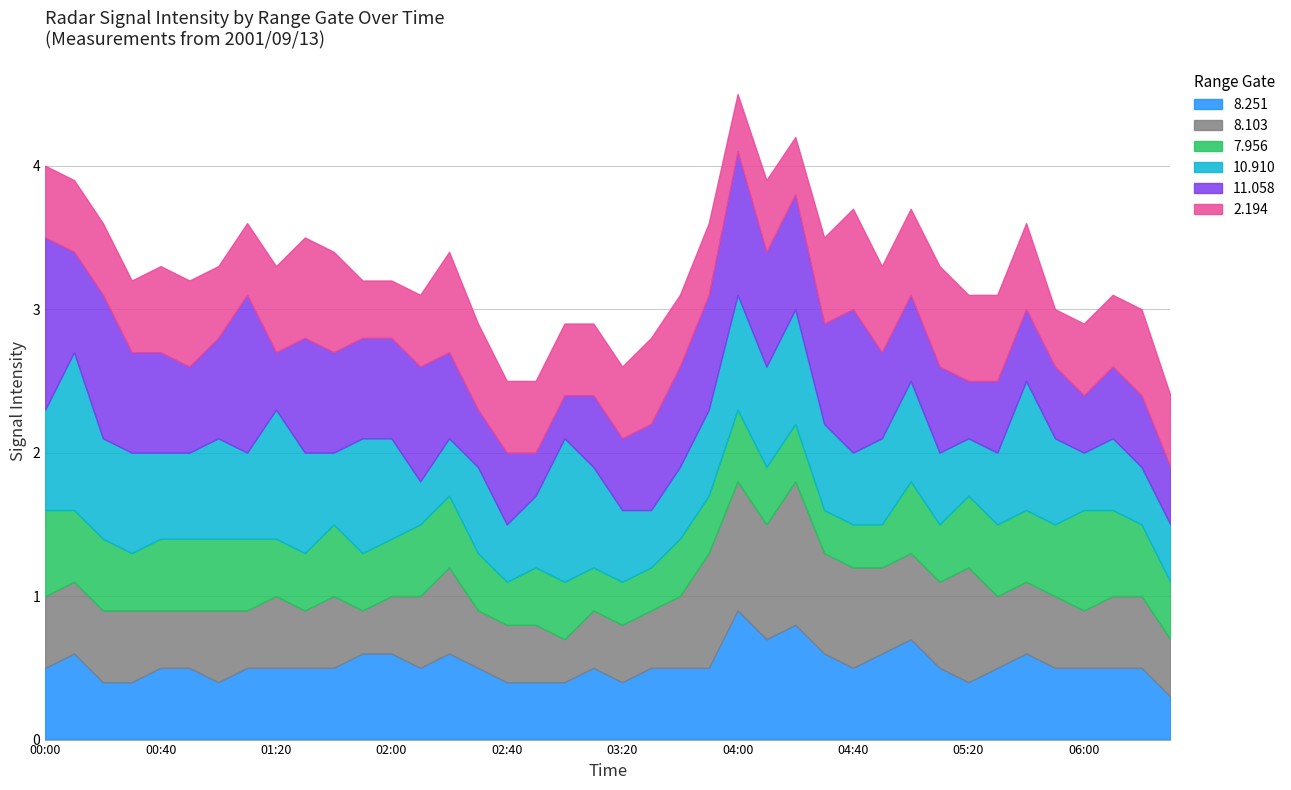

Reading left to right, list all the values displayed in this chart.

8.251: 2001/09/13 00:00=0.5	2001/09/13 00:10=0.6	2001/09/13 00:20=0.4	2001/09/13 00:30=0.4	2001/09/13 00:40=0.5	2001/09/13 00:50=0.5	2001/09/13 01:00=0.4	2001/09/13 01:10=0.5	2001/09/13 01:20=0.5	2001/09/13 01:30=0.5	2001/09/13 01:40=0.5	2001/09/13 01:50=0.6	2001/09/13 02:00=0.6	2001/09/13 02:10=0.5	2001/09/13 02:20=0.6	2001/09/13 02:30=0.5	2001/09/13 02:40=0.4	2001/09/13 02:50=0.4	2001/09/13 03:00=0.4	2001/09/13 03:10=0.5	2001/09/13 03:20=0.4	2001/09/13 03:30=0.5	2001/09/13 03:40=0.5	2001/09/13 03:50=0.5	2001/09/13 04:00=0.9	2001/09/13 04:10=0.7	2001/09/13 04:20=0.8	2001/09/13 04:30=0.6	2001/09/13 04:40=0.5	2001/09/13 04:50=0.6	2001/09/13 05:00=0.7	2001/09/13 05:10=0.5	2001/09/13 05:20=0.4	2001/09/13 05:30=0.5	2001/09/13 05:40=0.6	2001/09/13 05:50=0.5	2001/09/13 06:00=0.5	2001/09/13 06:10=0.5	2001/09/13 06:20=0.5	2001/09/13 06:30=0.3
8.103: 2001/09/13 00:00=0.5	2001/09/13 00:10=0.5	2001/09/13 00:20=0.5	2001/09/13 00:30=0.5	2001/09/13 00:40=0.4	2001/09/13 00:50=0.4	2001/09/13 01:00=0.5	2001/09/13 01:10=0.4	2001/09/13 01:20=0.5	2001/09/13 01:30=0.4	2001/09/13 01:40=0.5	2001/09/13 01:50=0.3	2001/09/13 02:00=0.4	2001/09/13 02:10=0.5	2001/09/13 02:20=0.6	2001/09/13 02:30=0.4	2001/09/13 02:40=0.4	2001/09/13 02:50=0.4	2001/09/13 03:00=0.3	2001/09/13 03:10=0.4	2001/09/13 03:20=0.4	2001/09/13 03:30=0.4	2001/09/13 03:40=0.5	2001/09/13 03:50=0.8	2001/09/13 04:00=0.9	2001/09/13 04:10=0.8	2001/09/13 04:20=1.0	2001/09/13 04:30=0.7	2001/09/13 04:40=0.7	2001/09/13 04:50=0.6	2001/09/13 05:00=0.6	2001/09/13 05:10=0.6	2001/09/13 05:20=0.8	2001/09/13 05:30=0.5	2001/09/13 05:40=0.5	2001/09/13 05:50=0.5	2001/09/13 06:00=0.4	2001/09/13 06:10=0.5	2001/09/13 06:20=0.5	2001/09/13 06:30=0.4
7.956: 2001/09/13 00:00=0.6	2001/09/13 00:10=0.5	2001/09/13 00:20=0.5	2001/09/13 00:30=0.4	2001/09/13 00:40=0.5	2001/09/13 00:50=0.5	2001/09/13 01:00=0.5	2001/09/13 01:10=0.5	2001/09/13 01:20=0.4	2001/09/13 01:30=0.4	2001/09/13 01:40=0.5	2001/09/13 01:50=0.4	2001/09/13 02:00=0.4	2001/09/13 02:10=0.5	2001/09/13 02:20=0.5	2001/09/13 02:30=0.4	2001/09/13 02:40=0.3	2001/09/13 02:50=0.4	2001/09/13 03:00=0.4	2001/09/13 03:10=0.3	2001/09/13 03:20=0.3	2001/09/13 03:30=0.3	2001/09/13 03:40=0.4	2001/09/13 03:50=0.4	2001/09/13 04:00=0.5	2001/09/13 04:10=0.4	2001/09/13 04:20=0.4	2001/09/13 04:30=0.3	2001/09/13 04:40=0.3	2001/09/13 04:50=0.3	2001/09/13 05:00=0.5	2001/09/13 05:10=0.4	2001/09/13 05:20=0.5	2001/09/13 05:30=0.5	2001/09/13 05:40=0.5	2001/09/13 05:50=0.5	2001/09/13 06:00=0.7	2001/09/13 06:10=0.6	2001/09/13 06:20=0.5	2001/09/13 06:30=0.4
10.910: 2001/09/13 00:00=0.7	2001/09/13 00:10=1.1	2001/09/13 00:20=0.7	2001/09/13 00:30=0.7	2001/09/13 00:40=0.6	2001/09/13 00:50=0.6	2001/09/13 01:00=0.7	2001/09/13 01:10=0.6	2001/09/13 01:20=0.9	2001/09/13 01:30=0.7	2001/09/13 01:40=0.5	2001/09/13 01:50=0.8	2001/09/13 02:00=0.7	2001/09/13 02:10=0.3	2001/09/13 02:20=0.4	2001/09/13 02:30=0.6	2001/09/13 02:40=0.4	2001/09/13 02:50=0.5	2001/09/13 03:00=1.0	2001/09/13 03:10=0.7	2001/09/13 03:20=0.5	2001/09/13 03:30=0.4	2001/09/13 03:40=0.5	2001/09/13 03:50=0.6	2001/09/13 04:00=0.8	2001/09/13 04:10=0.7	2001/09/13 04:20=0.8	2001/09/13 04:30=0.6	2001/09/13 04:40=0.5	2001/09/13 04:50=0.6	2001/09/13 05:00=0.7	2001/09/13 05:10=0.5	2001/09/13 05:20=0.4	2001/09/13 05:30=0.5	2001/09/13 05:40=0.9	2001/09/13 05:50=0.6	2001/09/13 06:00=0.4	2001/09/13 06:10=0.5	2001/09/13 06:20=0.4	2001/09/13 06:30=0.4
11.058: 2001/09/13 00:00=1.2	2001/09/13 00:10=0.7	2001/09/13 00:20=1.0	2001/09/13 00:30=0.7	2001/09/13 00:40=0.7	2001/09/13 00:50=0.6	2001/09/13 01:00=0.7	2001/09/13 01:10=1.1	2001/09/13 01:20=0.4	2001/09/13 01:30=0.8	2001/09/13 01:40=0.7	2001/09/13 01:50=0.7	2001/09/13 02:00=0.7	2001/09/13 02:10=0.8	2001/09/13 02:20=0.6	2001/09/13 02:30=0.4	2001/09/13 02:40=0.5	2001/09/13 02:50=0.3	2001/09/13 03:00=0.3	2001/09/13 03:10=0.5	2001/09/13 03:20=0.5	2001/09/13 03:30=0.6	2001/09/13 03:40=0.7	2001/09/13 03:50=0.8	2001/09/13 04:00=1.0	2001/09/13 04:10=0.8	2001/09/13 04:20=0.8	2001/09/13 04:30=0.7	2001/09/13 04:40=1.0	2001/09/13 04:50=0.6	2001/09/13 05:00=0.6	2001/09/13 05:10=0.6	2001/09/13 05:20=0.4	2001/09/13 05:30=0.5	2001/09/13 05:40=0.5	2001/09/13 05:50=0.5	2001/09/13 06:00=0.4	2001/09/13 06:10=0.5	2001/09/13 06:20=0.5	2001/09/13 06:30=0.4
2.194: 2001/09/13 00:00=0.5	2001/09/13 00:10=0.5	2001/09/13 00:20=0.5	2001/09/13 00:30=0.5	2001/09/13 00:40=0.6	2001/09/13 00:50=0.6	2001/09/13 01:00=0.5	2001/09/13 01:10=0.5	2001/09/13 01:20=0.6	2001/09/13 01:30=0.7	2001/09/13 01:40=0.7	2001/09/13 01:50=0.4	2001/09/13 02:00=0.4	2001/09/13 02:10=0.5	2001/09/13 02:20=0.7	2001/09/13 02:30=0.6	2001/09/13 02:40=0.5	2001/09/13 02:50=0.5	2001/09/13 03:00=0.5	2001/09/13 03:10=0.5	2001/09/13 03:20=0.5	2001/09/13 03:30=0.6	2001/09/13 03:40=0.5	2001/09/13 03:50=0.5	2001/09/13 04:00=0.4	2001/09/13 04:10=0.5	2001/09/13 04:20=0.4	2001/09/13 04:30=0.6	2001/09/13 04:40=0.7	2001/09/13 04:50=0.6	2001/09/13 05:00=0.6	2001/09/13 05:10=0.7	2001/09/13 05:20=0.6	2001/09/13 05:30=0.6	2001/09/13 05:40=0.6	2001/09/13 05:50=0.4	2001/09/13 06:00=0.5	2001/09/13 06:10=0.5	2001/09/13 06:20=0.6	2001/09/13 06:30=0.5